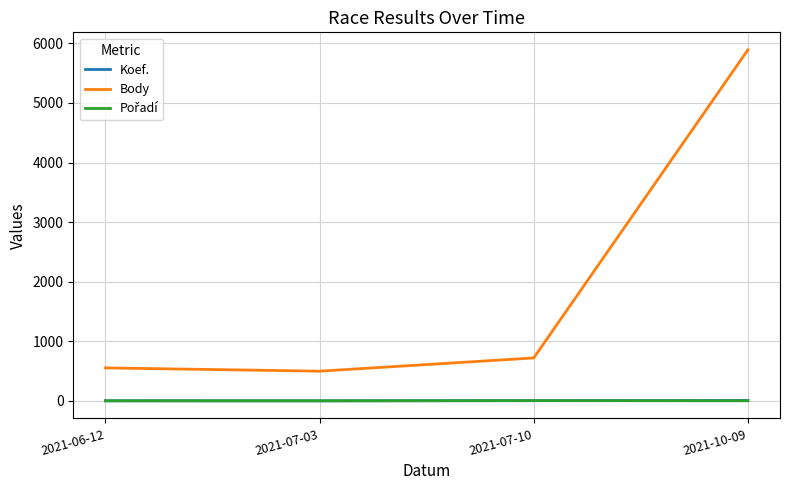

Which series has the largest total across all categories?

Body